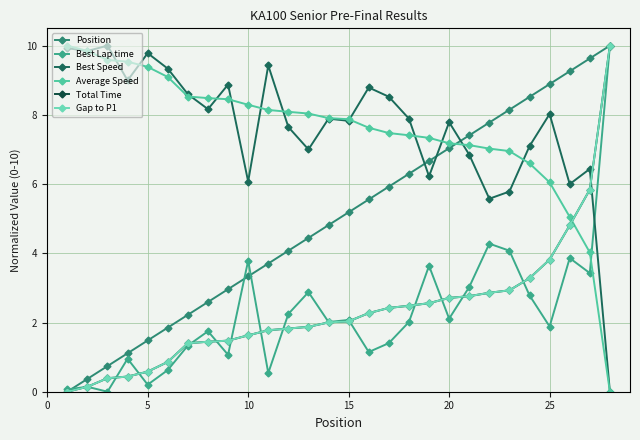

Which series has the largest total across all categories?

Best Speed